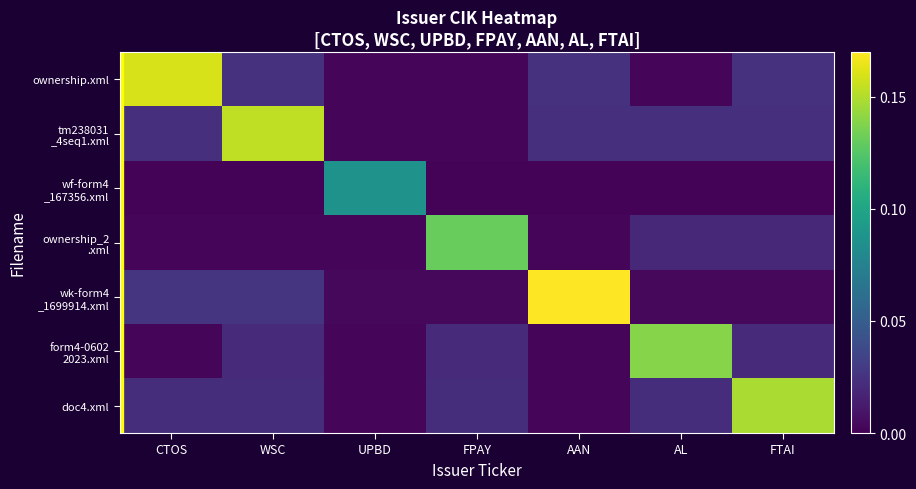

Between AL and FPAY, which is larger?

AL